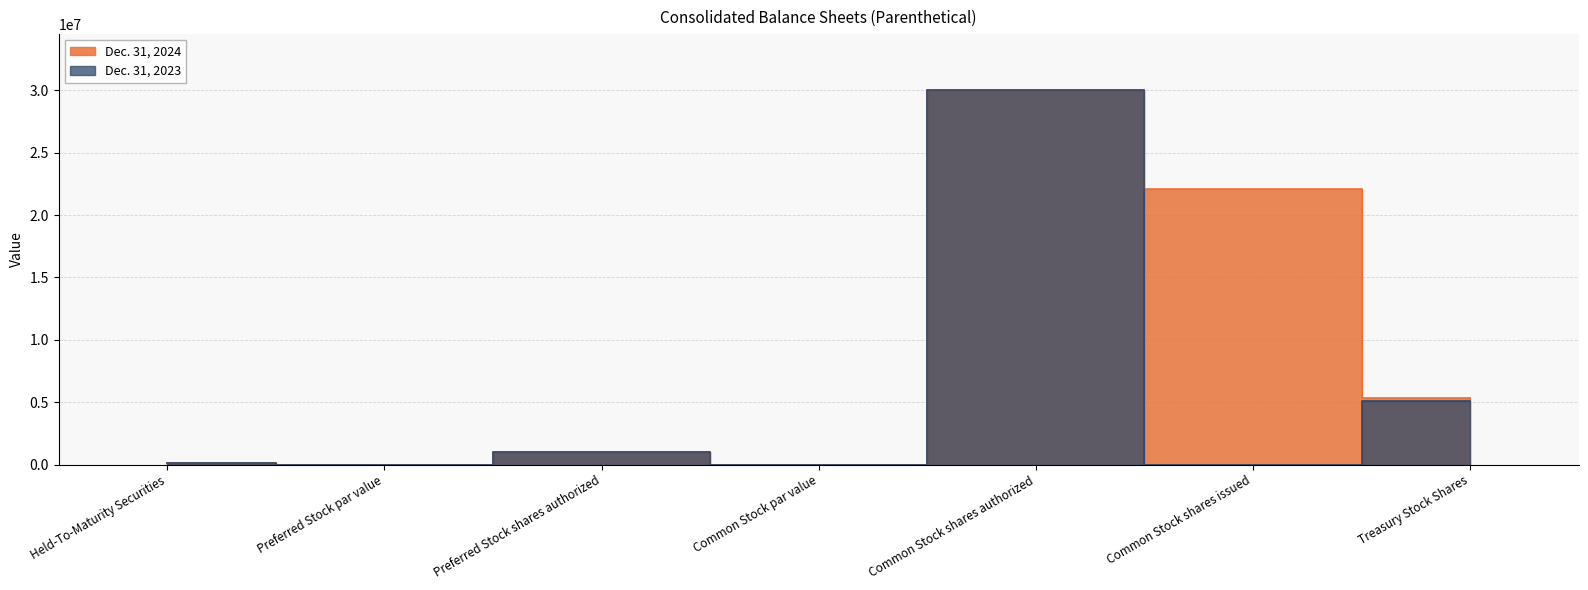

Is the value of Dec. 31, 2023 at Treasury Stock Shares greater than the value of Dec. 31, 2024 at Common Stock shares authorized?

No